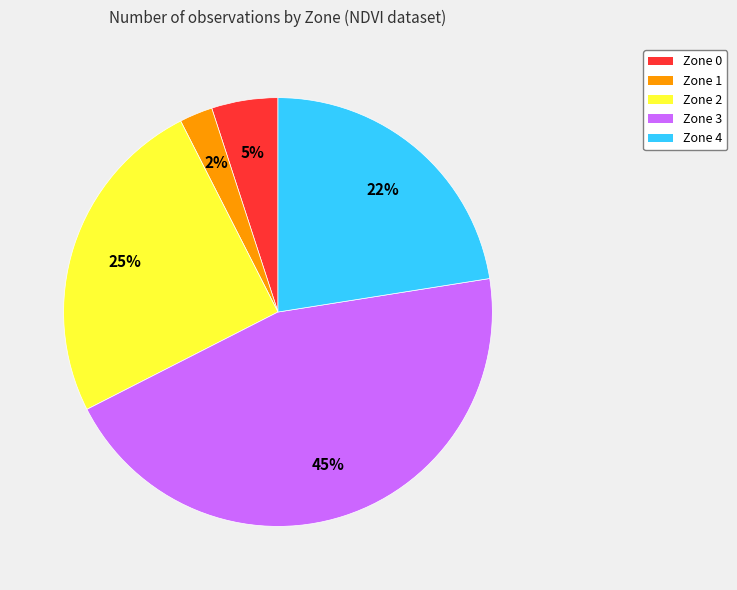

True or false: Zone 1 accounts for 9% of the total.

False